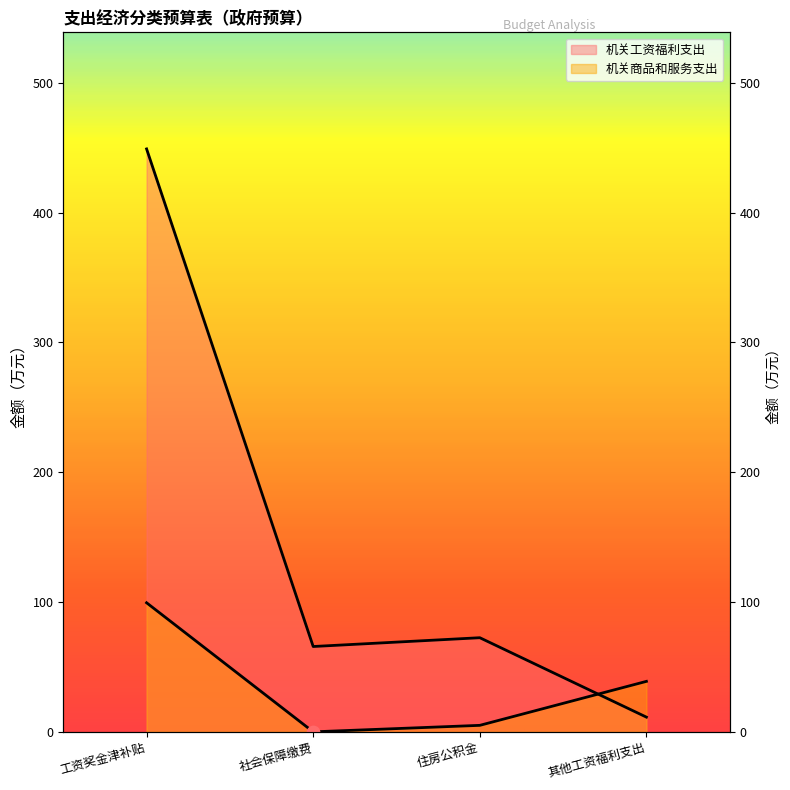

At how many categories does at least one series exceed 136?

1